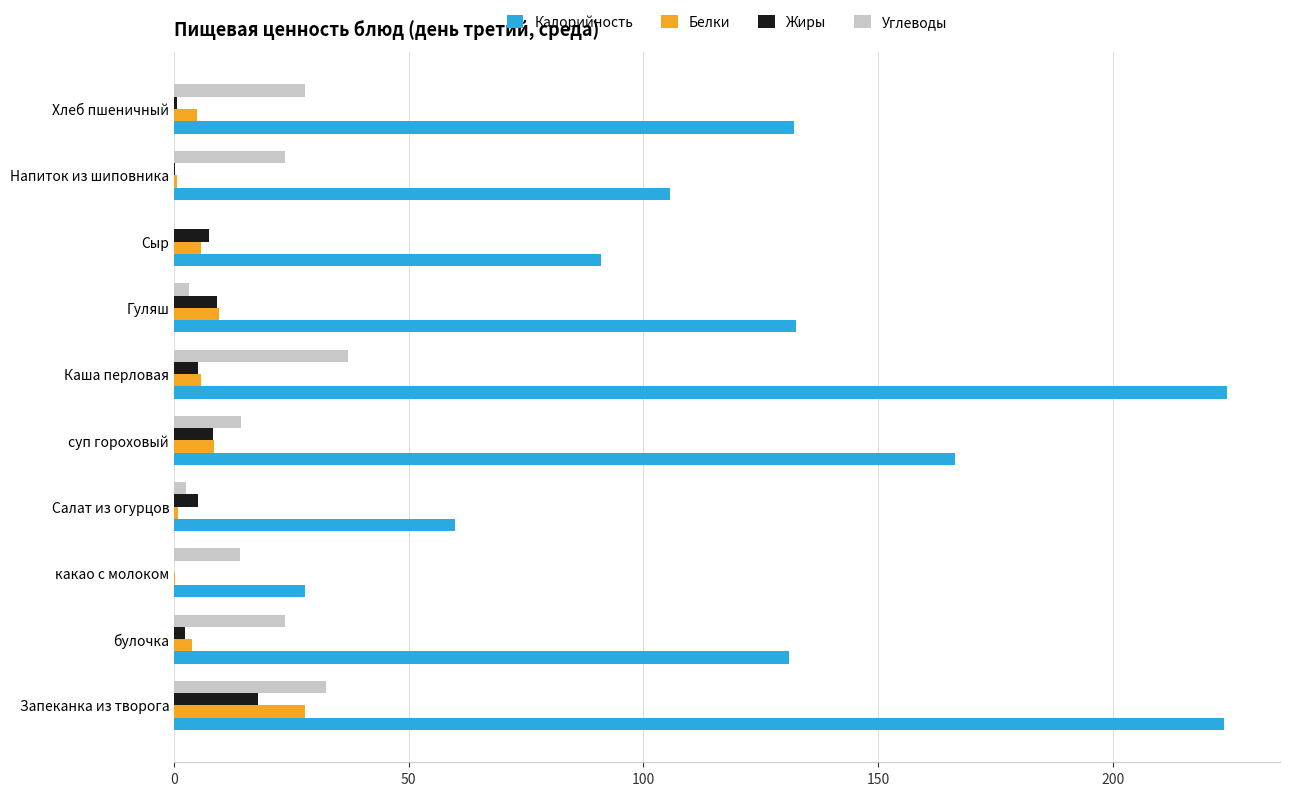

What is the total value across all series at Сыр?

104.2